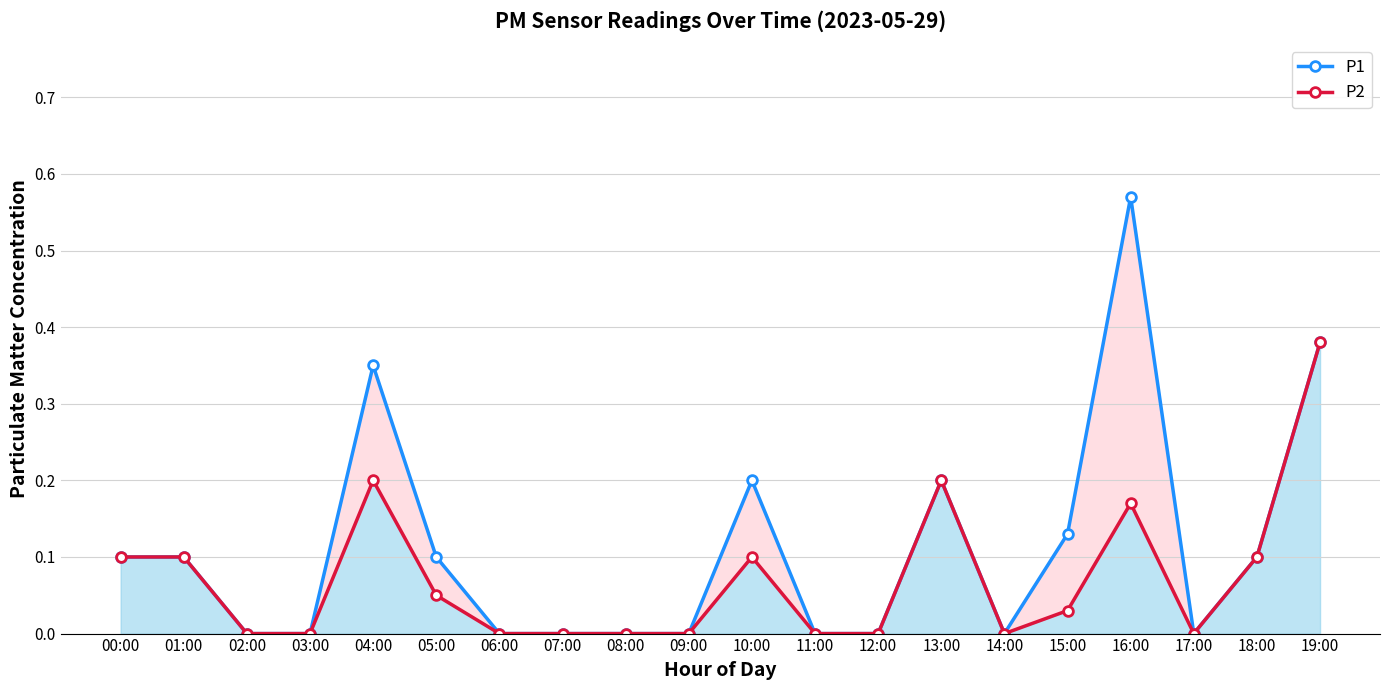

Between 04:00 and 17:00, which series saw the biggest shift?

P1